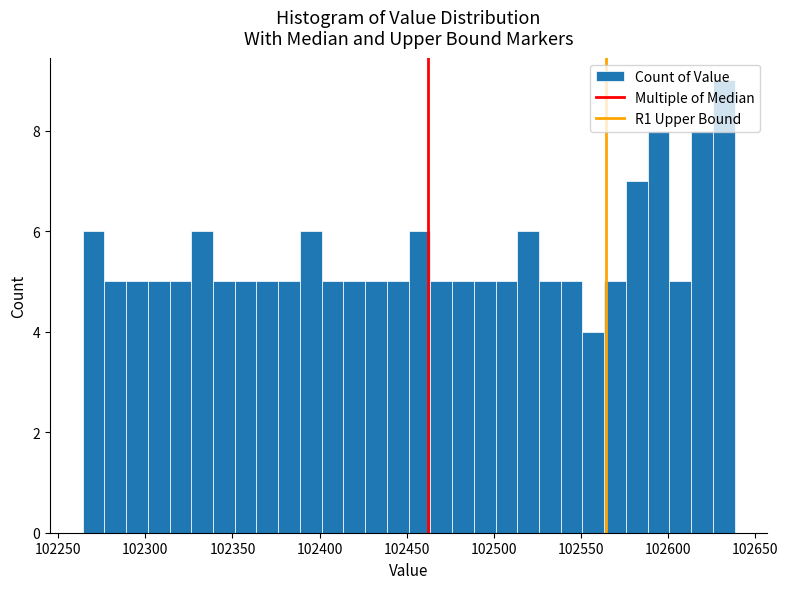

Around what value on the x-axis is the tallest bar? Give the approximate position of its centre, as read against the axis.

102630